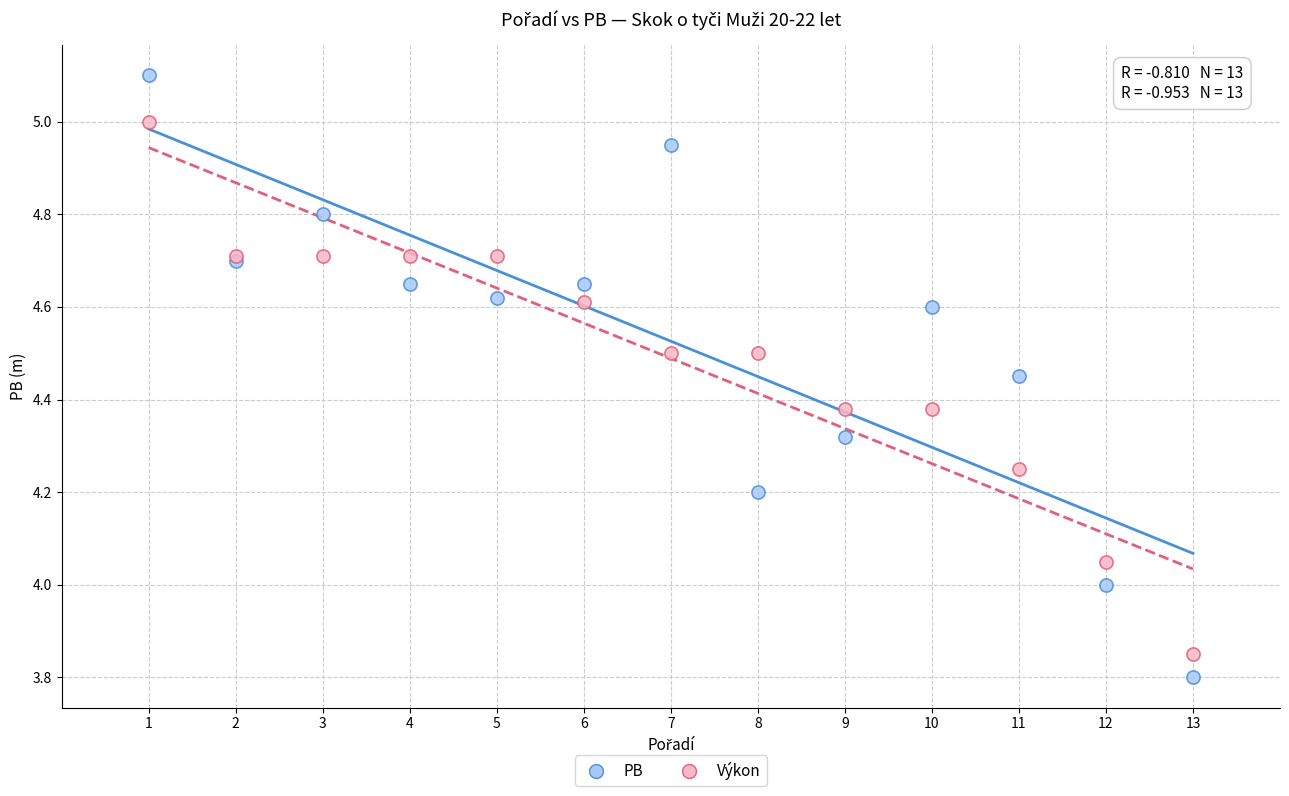

What is the X range (max minus min) for the scatter plot?

12.0